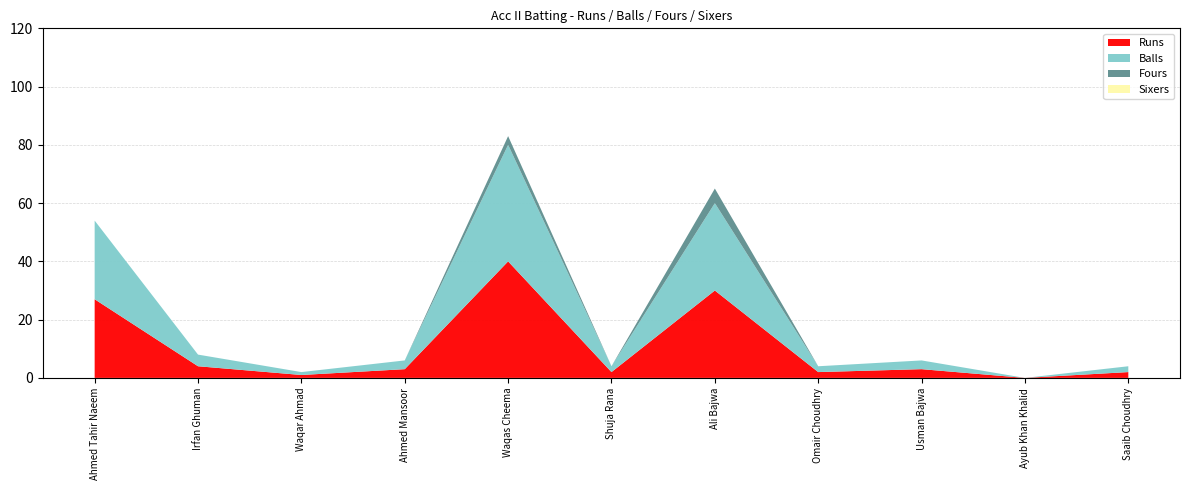

Reading left to right, what are all the values shown in this chart?

Runs: Ahmed Tahir Naeem=27	Irfan Ghuman=4	Waqar Ahmad=1	Ahmed Mansoor=3	Waqas Cheema=40	Shuja Rana=2	Ali Bajwa=30	Omair Choudhry=2	Usman Bajwa=3	Ayub Khan Khalid=0	Saaib Choudhry=2
Balls: Ahmed Tahir Naeem=27	Irfan Ghuman=4	Waqar Ahmad=1	Ahmed Mansoor=3	Waqas Cheema=40	Shuja Rana=2	Ali Bajwa=30	Omair Choudhry=2	Usman Bajwa=3	Ayub Khan Khalid=0	Saaib Choudhry=2
Fours: Ahmed Tahir Naeem=0	Irfan Ghuman=0	Waqar Ahmad=0	Ahmed Mansoor=0	Waqas Cheema=3	Shuja Rana=0	Ali Bajwa=5	Omair Choudhry=0	Usman Bajwa=0	Ayub Khan Khalid=0	Saaib Choudhry=0
Sixers: Ahmed Tahir Naeem=0	Irfan Ghuman=0	Waqar Ahmad=0	Ahmed Mansoor=0	Waqas Cheema=0	Shuja Rana=0	Ali Bajwa=0	Omair Choudhry=0	Usman Bajwa=0	Ayub Khan Khalid=0	Saaib Choudhry=0